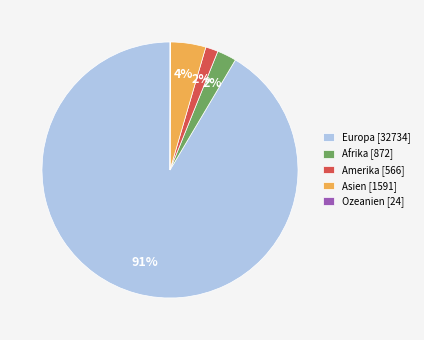

Is there a majority slice in this chart?

Yes